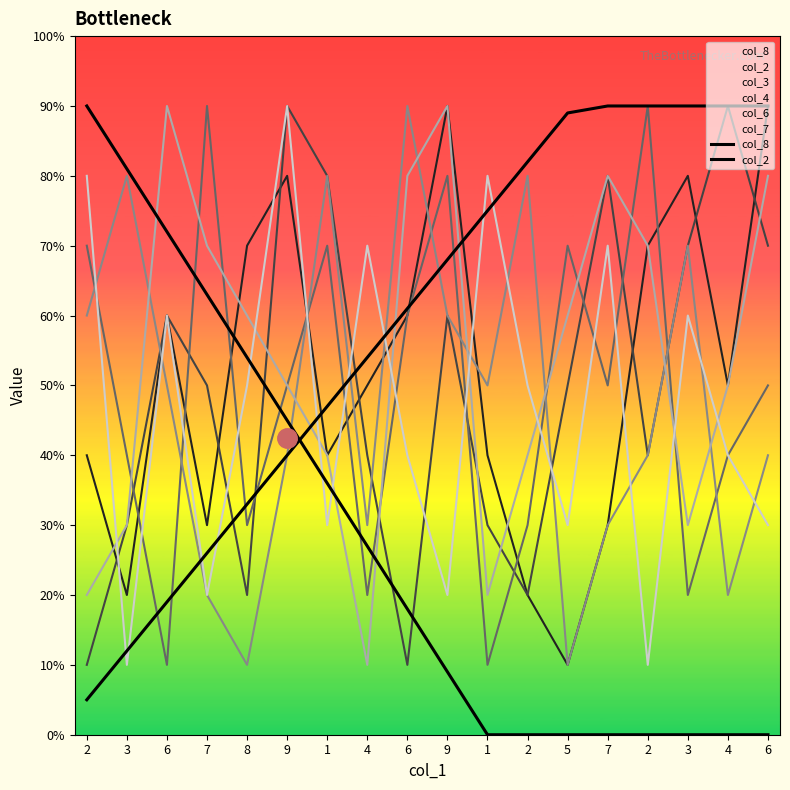

Reading left to right, transcribe all the data shown in this chart.

col_8: 9.0	8.1	7.2	6.3	5.4	4.5	3.6	2.7	1.8	0.9	0.0	0.0	0.0	0.0	0.0	0.0	0.0	0.0
col_2: 0.5	1.2	1.9	2.6	3.3	4.0	4.7	5.4	6.1	6.8	7.5	8.2	8.9	9.0	9.0	9.0	9.0	9.0